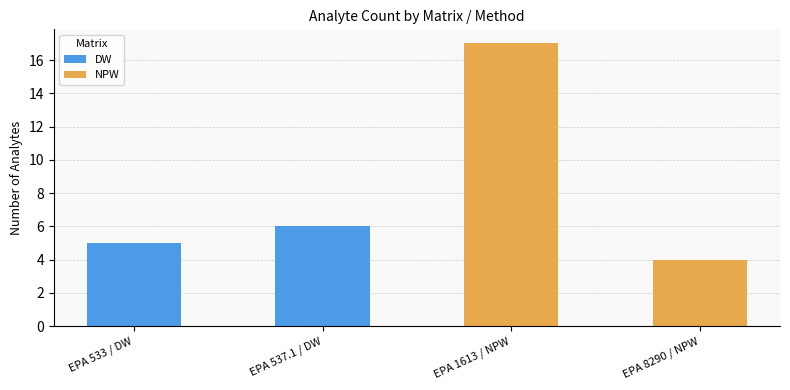

What position from the left is EPA 537.1 / DW?

2